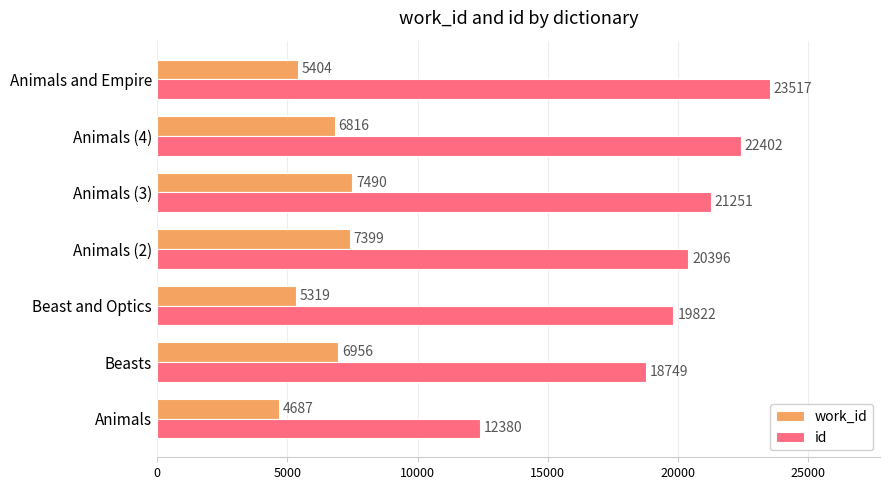

Rank the categories by work_id value from highest to lowest.

Animals (3), Animals (2), Beasts, Animals (4), Animals and Empire, Beast and Optics, Animals